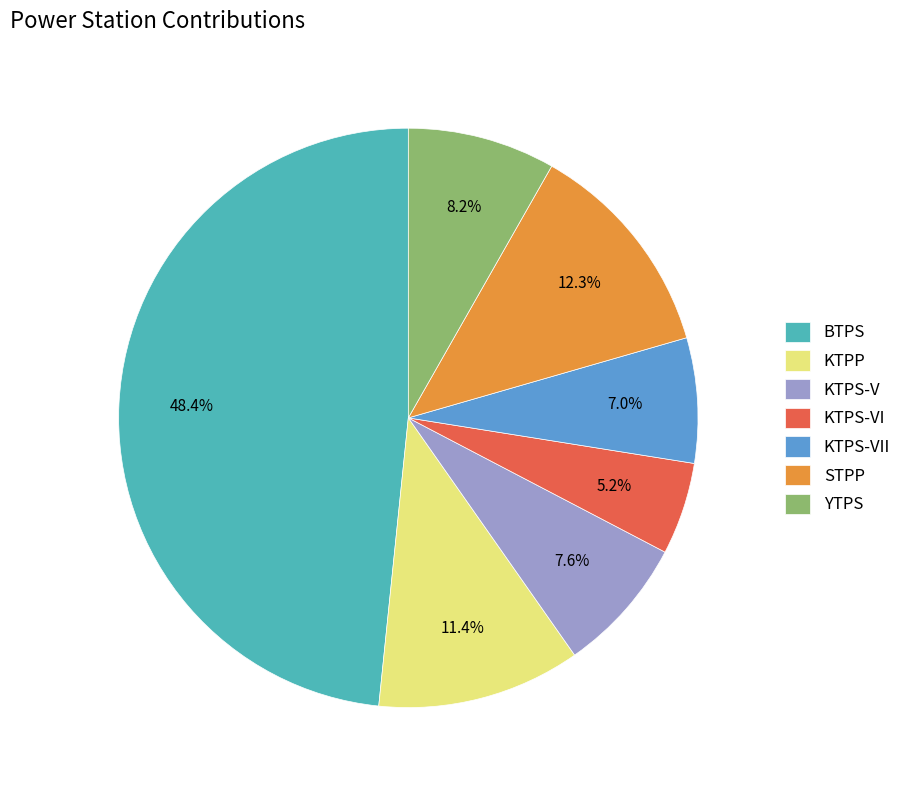

What is the total percentage of YTPS and STPP?

20.5%